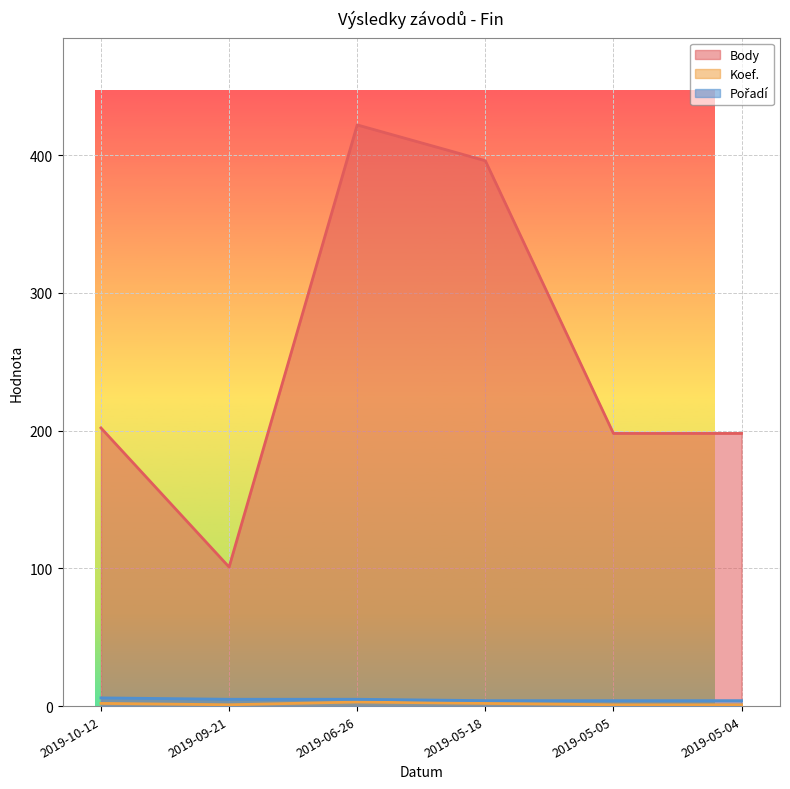

What is the sum of all Body values?

1517